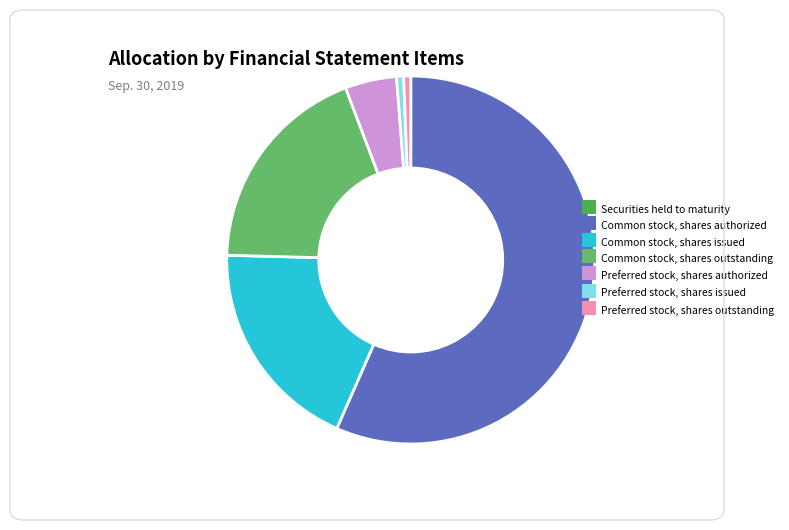

Is it true that Common stock, shares outstanding is 31% of the pie?

False